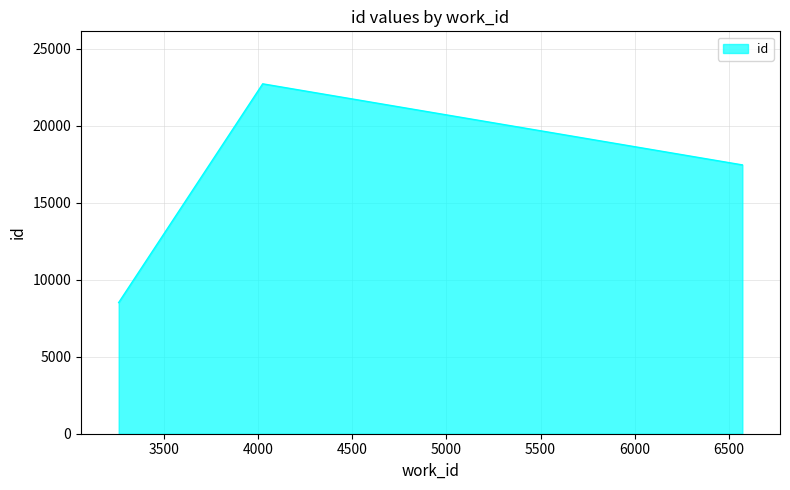

What is the maximum value shown in the chart?

22720